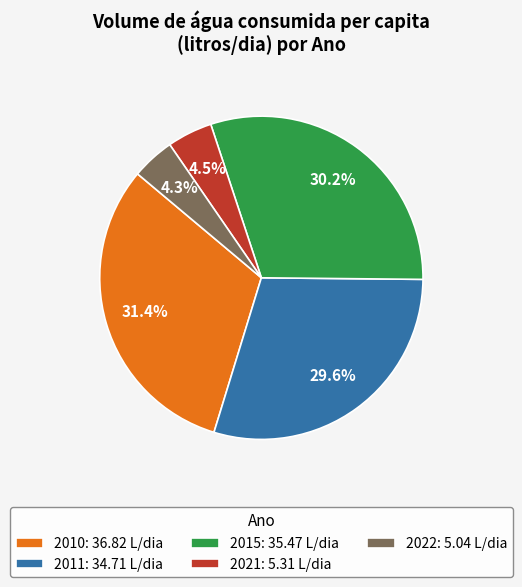

Which has a higher value, 2015 or 2021?

2015